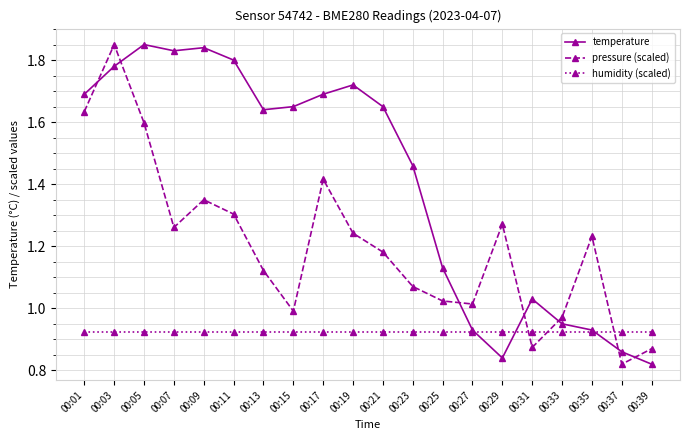

True or false: pressure (scaled) has more than 1 interior local peaks.

True